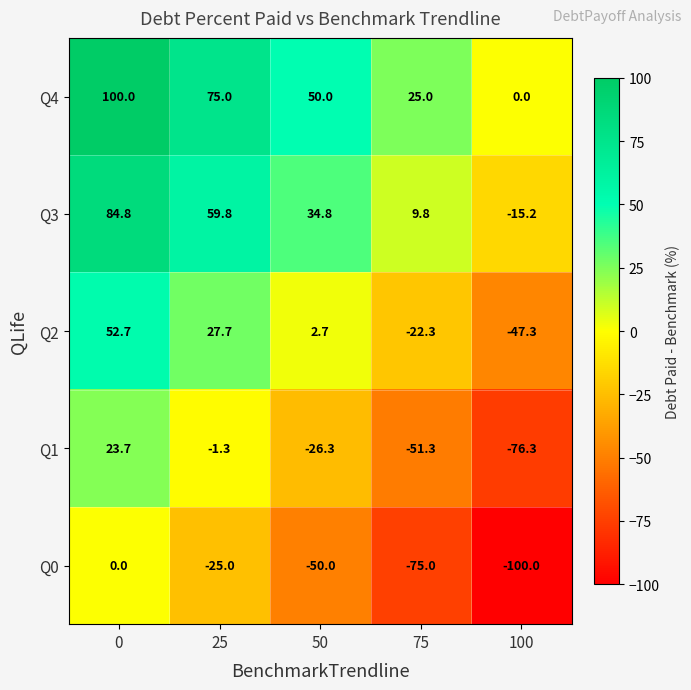

What is the difference between the maximum and minimum values in the Q4 series?

100.0